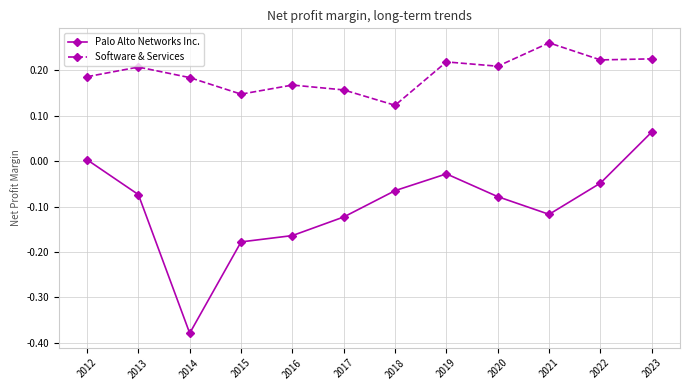

At 2017, list the series in order from largest to smallest.

Software & Services, Palo Alto Networks Inc.